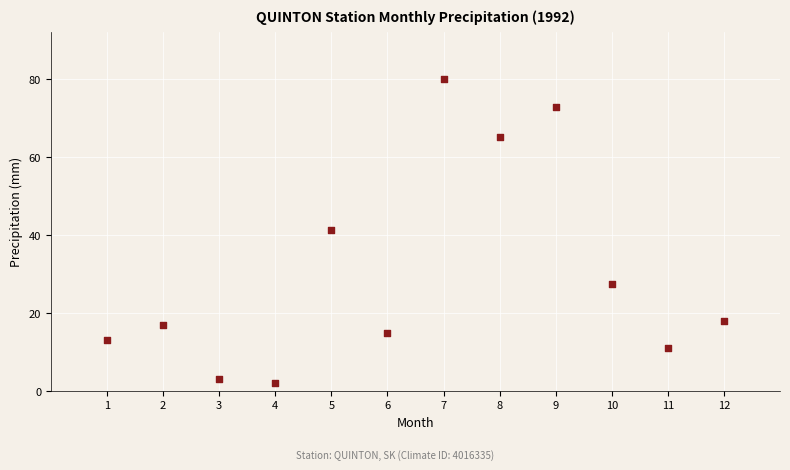

What is the range of X values (max minus min)?

11.0